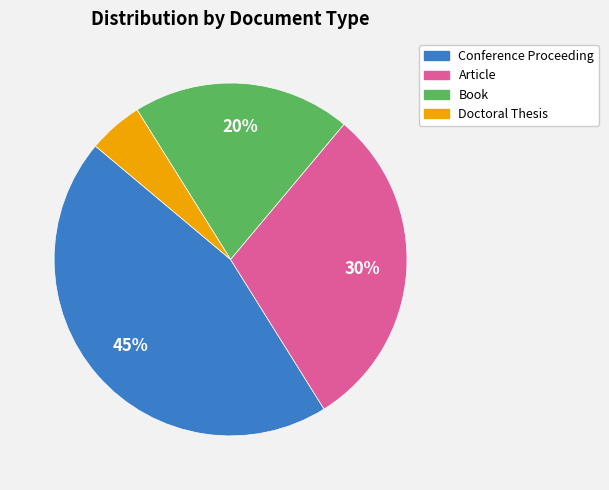

What percentage is the Book slice, to the nearest percent?

20%